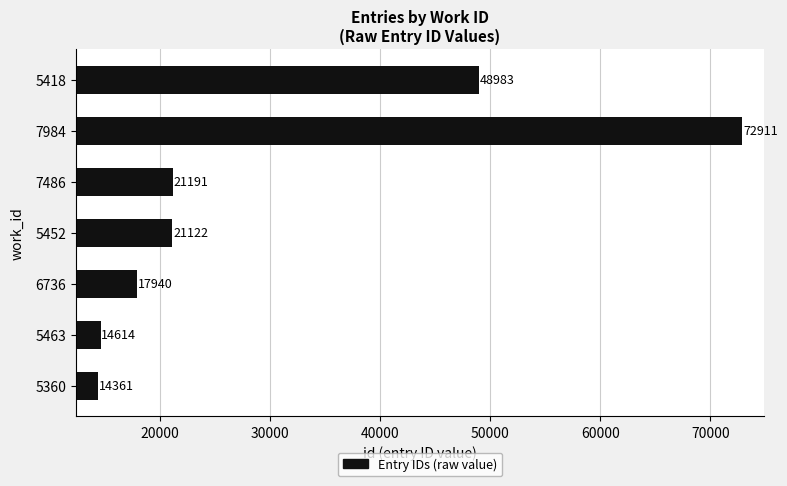

What is the change in value from 5360 to 5452?

+6761